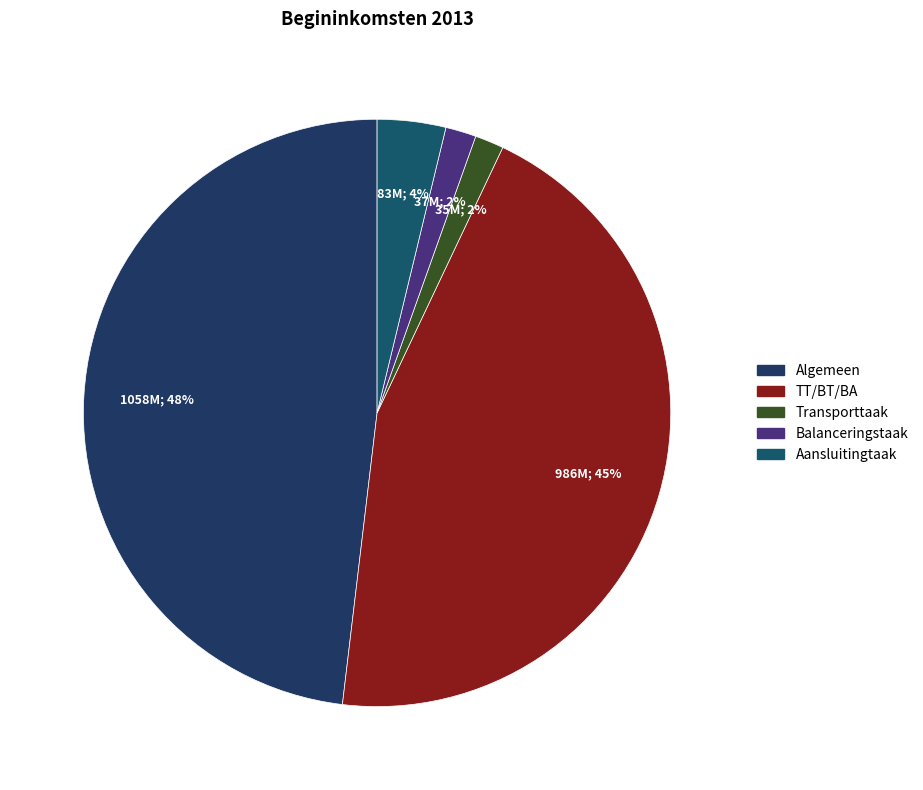

Count the number of slices in the pie.

5